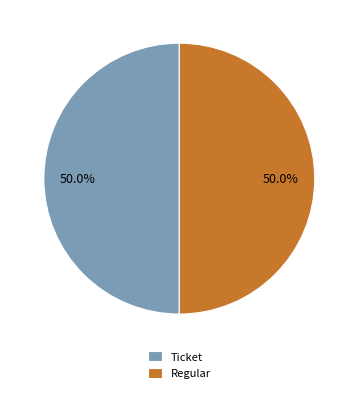

What is the ratio of the value at Regular to the value at Ticket?

1.0